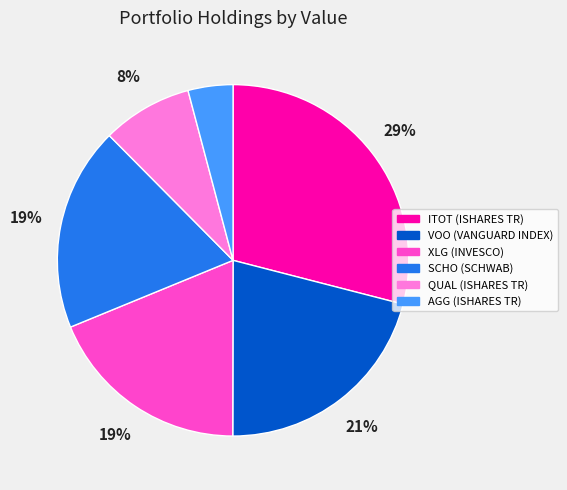

To the nearest percent, what is the combined percentage of QUAL (ISHARES TR) and SCHO (SCHWAB)?

27%